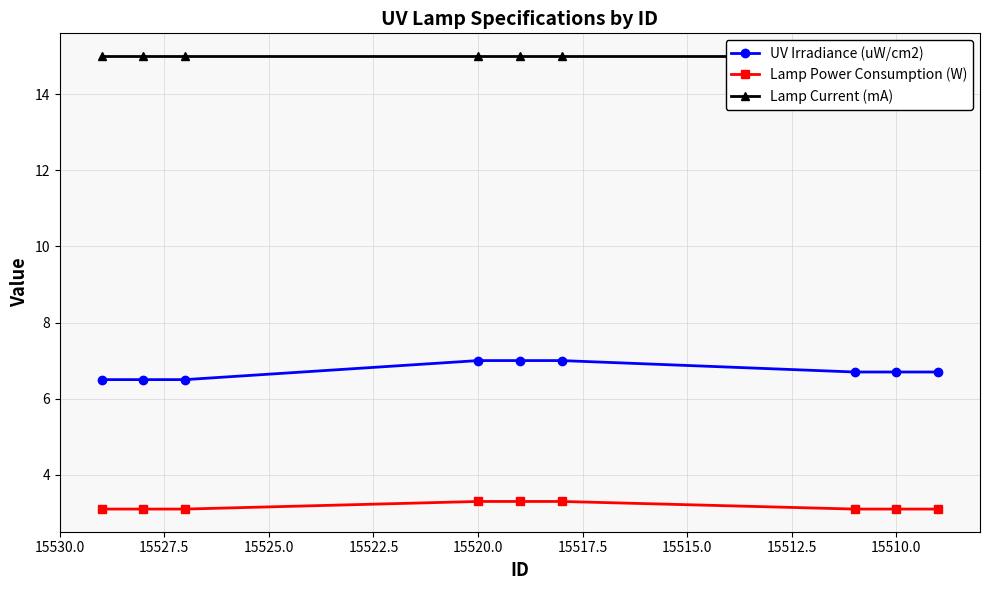

Rank the series at 15510.0 from lowest to highest value.

Lamp Power Consumption (W), UV Irradiance (uW/cm2), Lamp Current (mA)